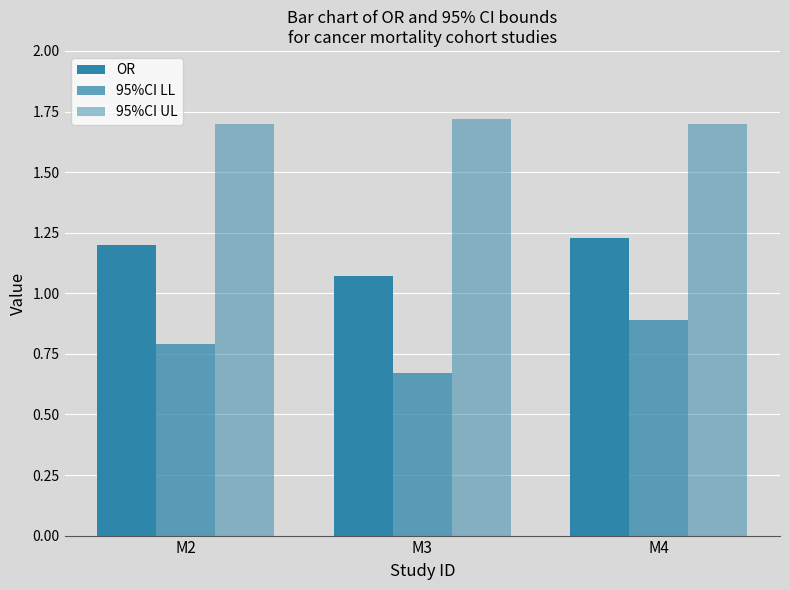

Are the bars grouped side by side (vs. stacked)?

Yes